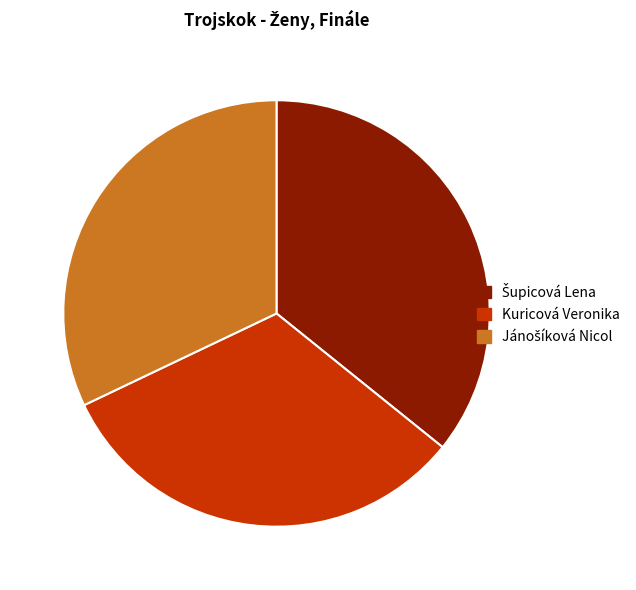

Is there a majority slice in this chart?

No